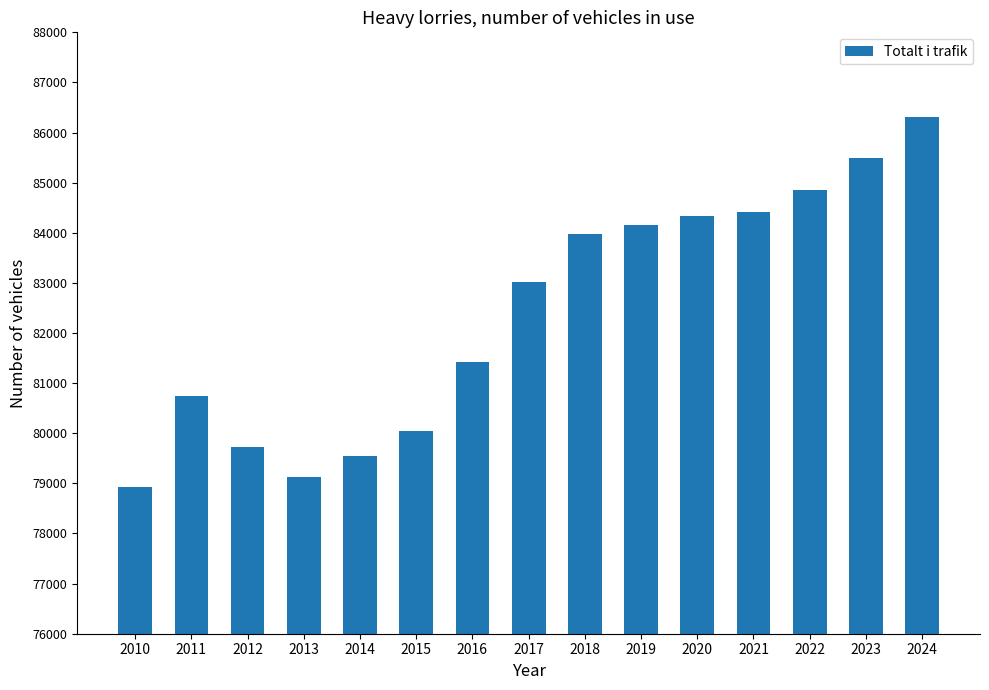

What is the sum of all values?

1236106